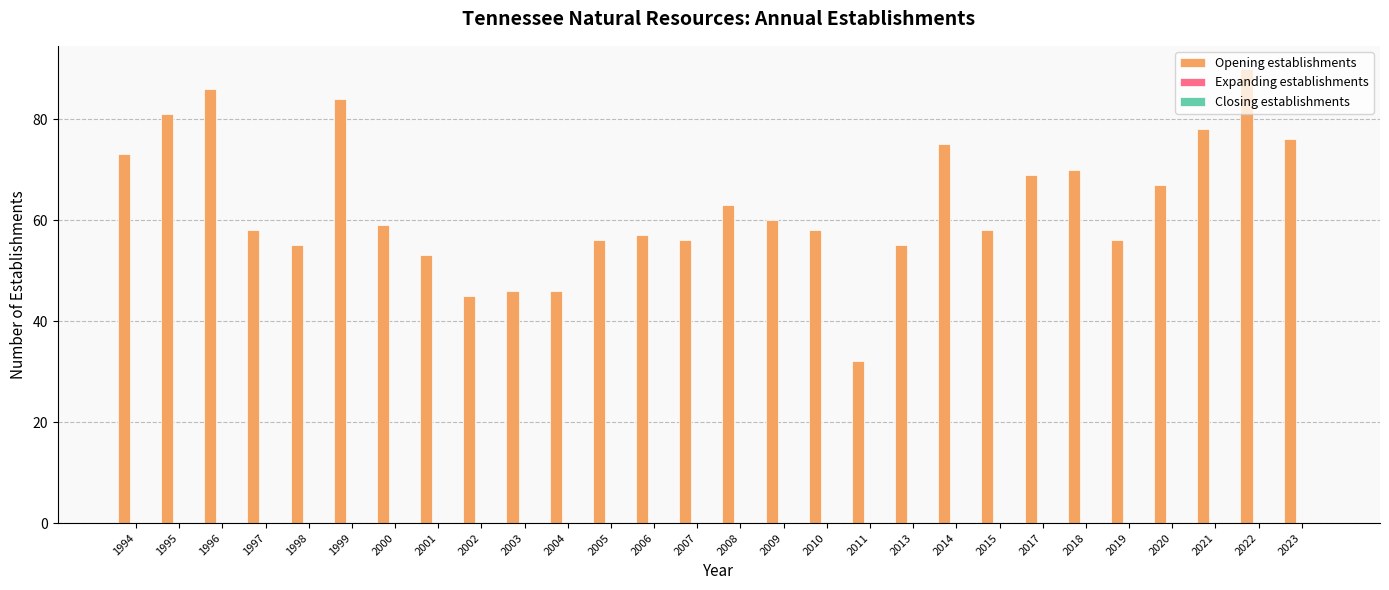

What is the value of the 10th bar from the left?

46